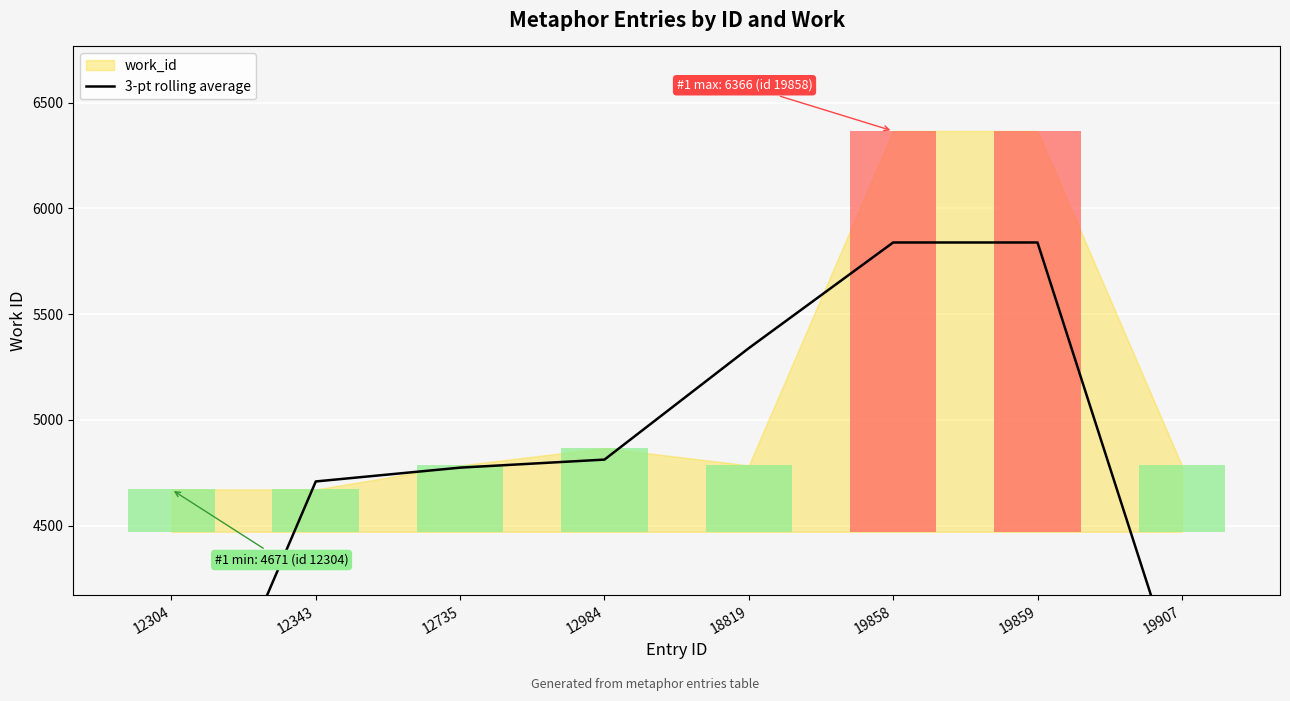

Which category has the lowest value across all series?

12304